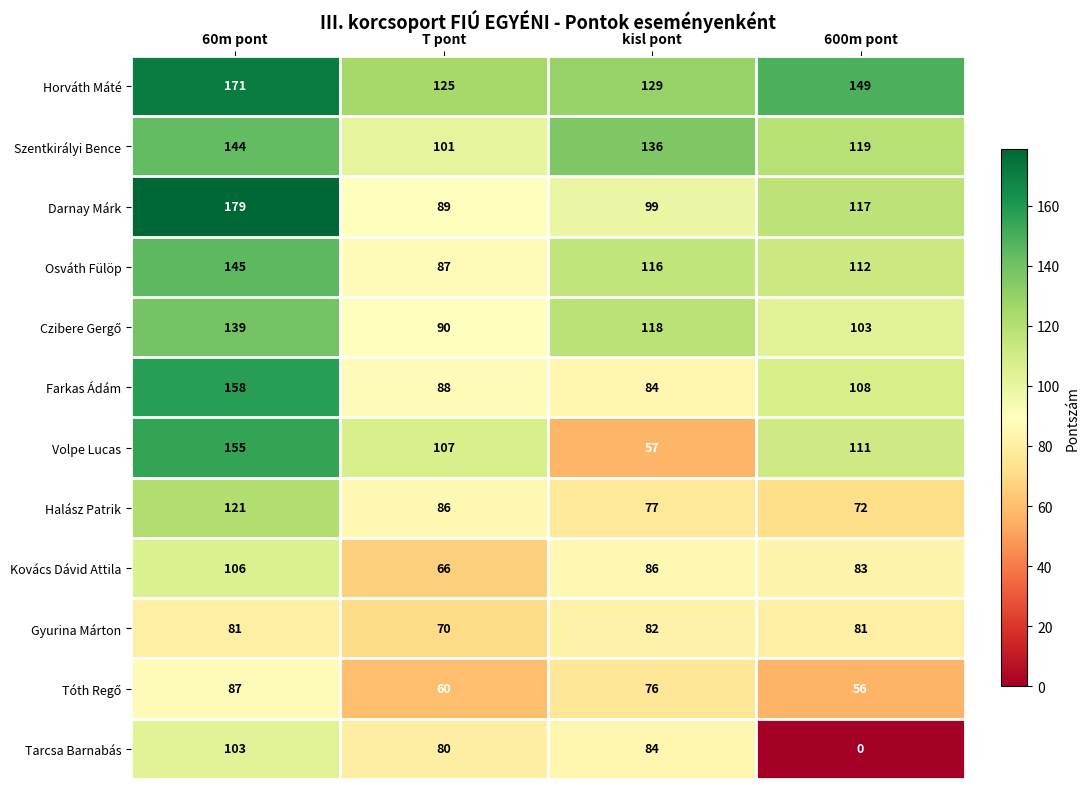

Rank the categories by Horváth Máté value from highest to lowest.

60m pont, 600m pont, kisl pont, T pont